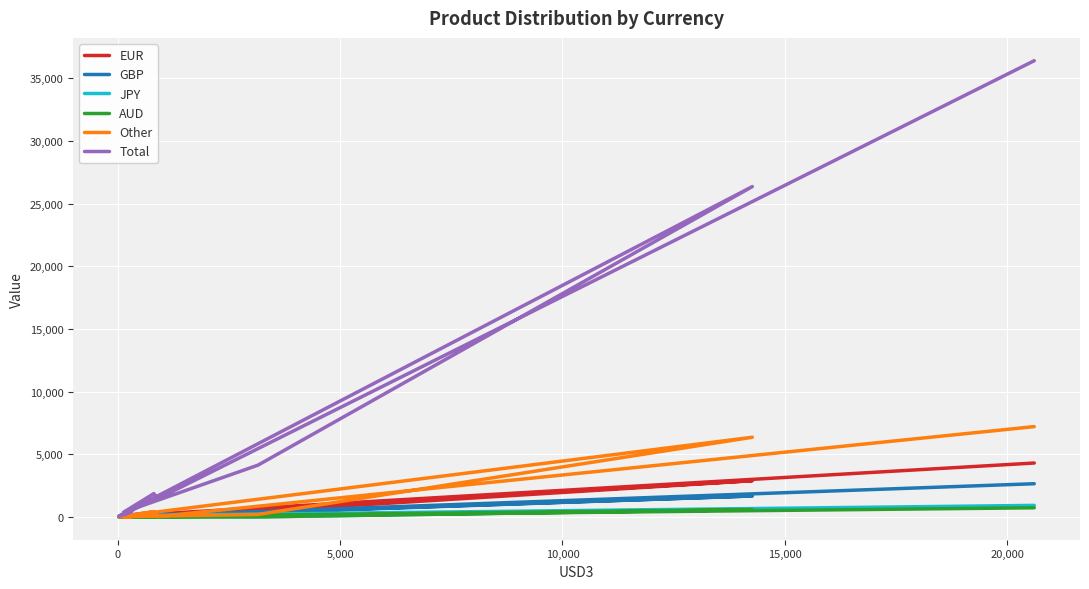

In EUR, how many points are lower than both neighbors (excluding endpoints)?

4